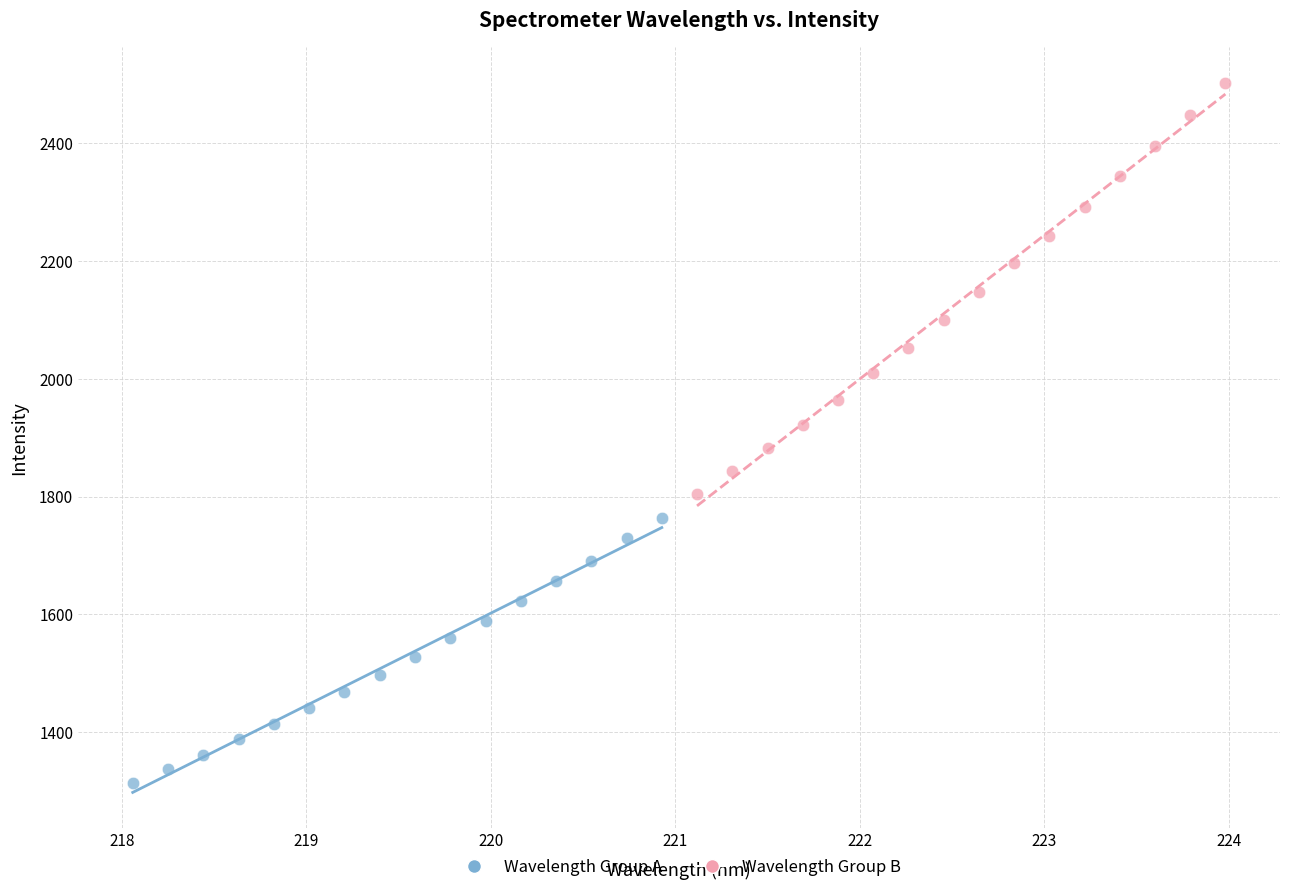

Which series contains the highest Y value?

Wavelength Group B